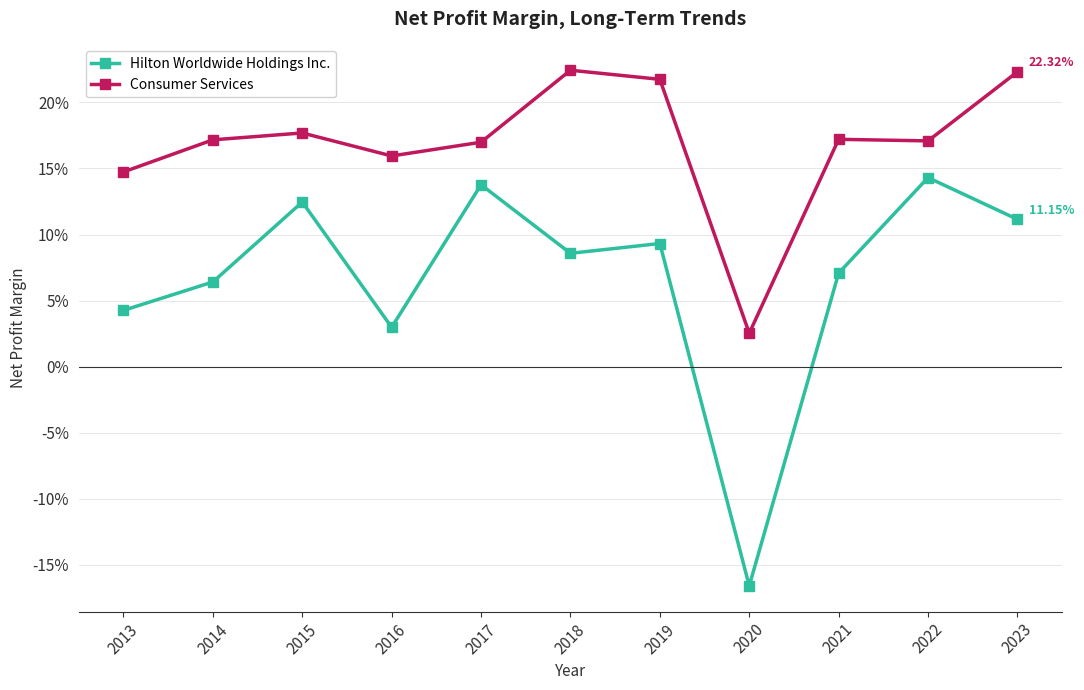

How many interior local valleys does the Consumer Services series have?

3